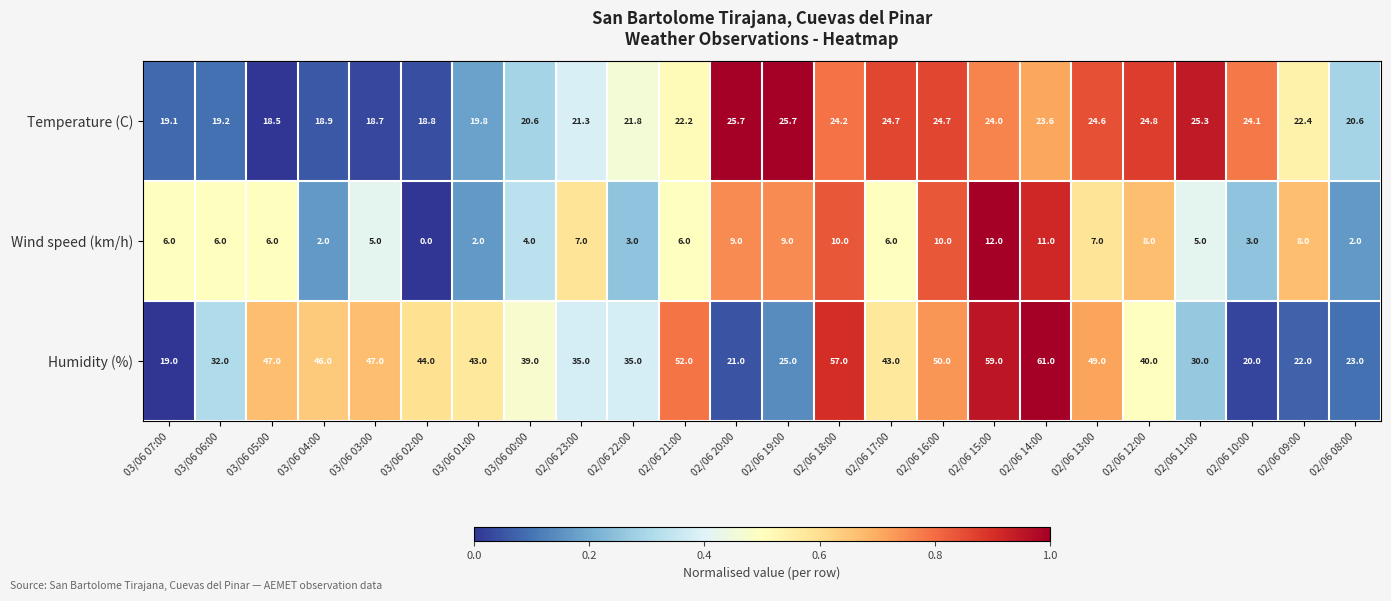

Where does the Temperature (C) series first go above 22?

02/06 21:00